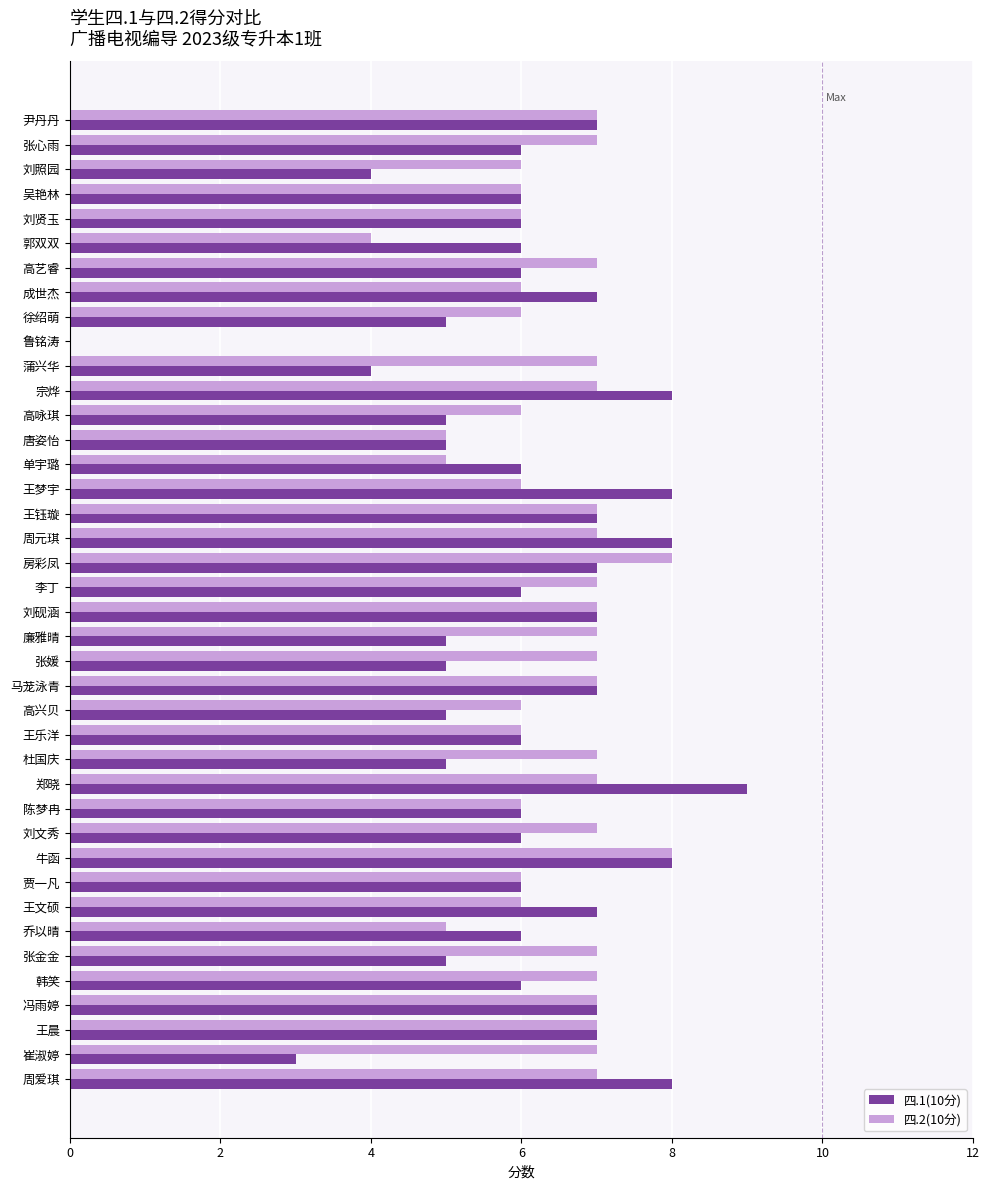

Is it true that 四.1(10分) equals 3 at 王文硕?

False